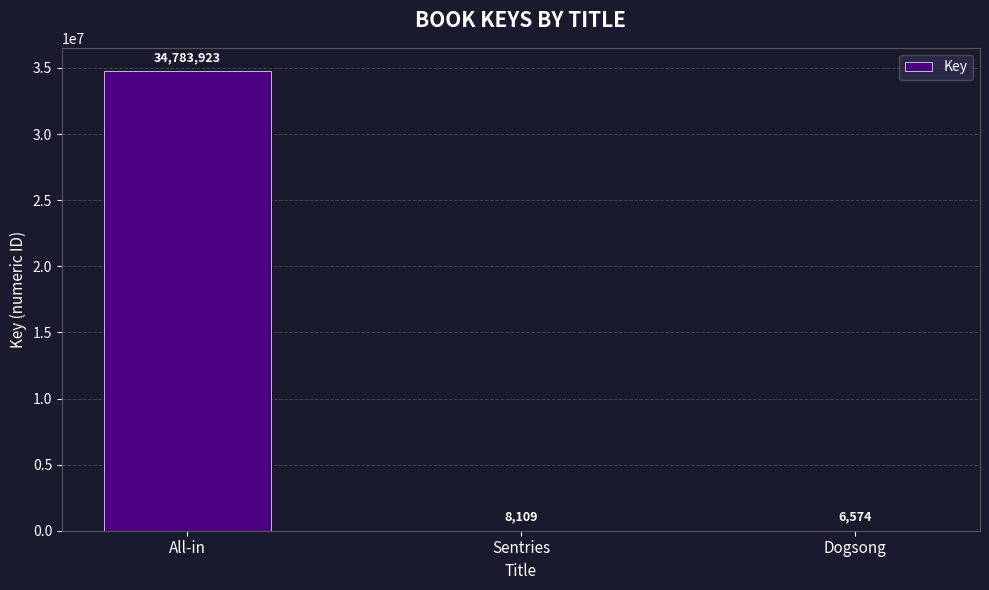

Are the bars grouped side by side (vs. stacked)?

No